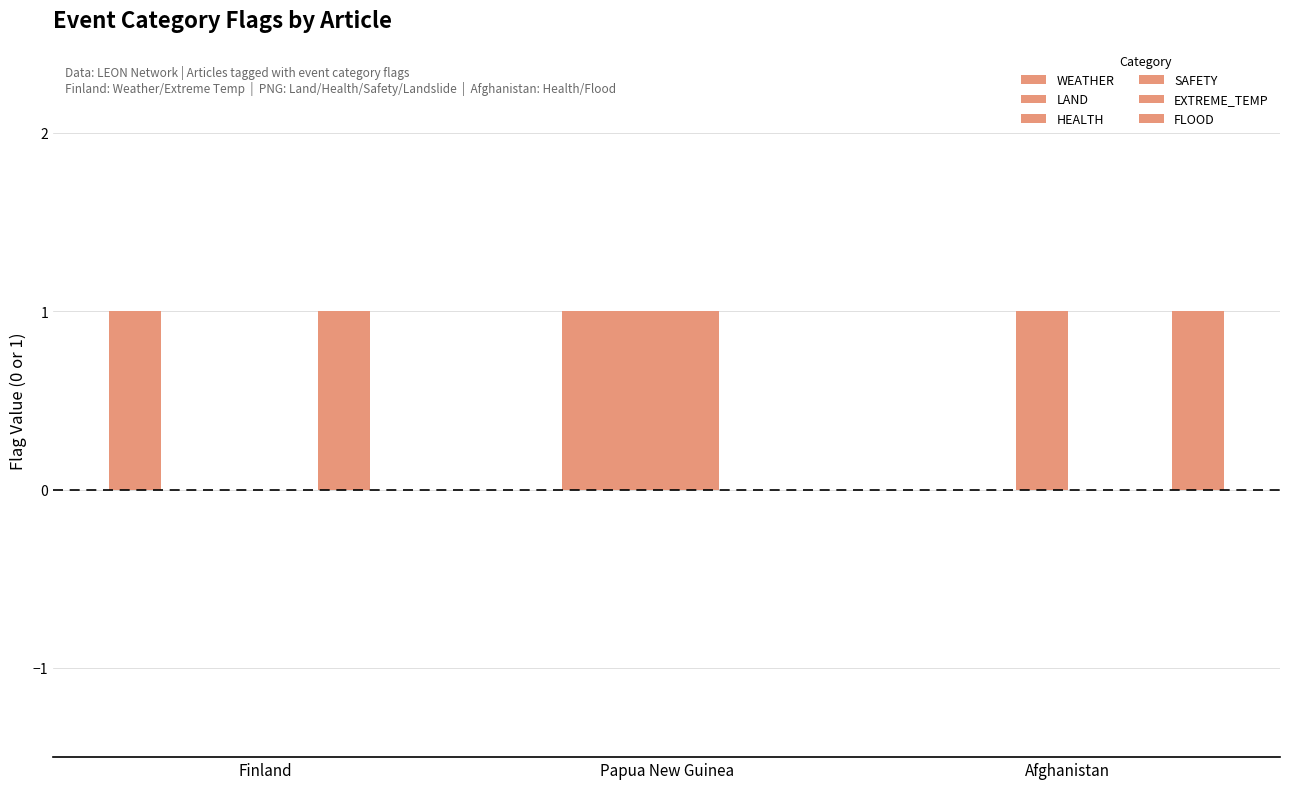

Count the WEATHER values in the range 0 to 1.

3